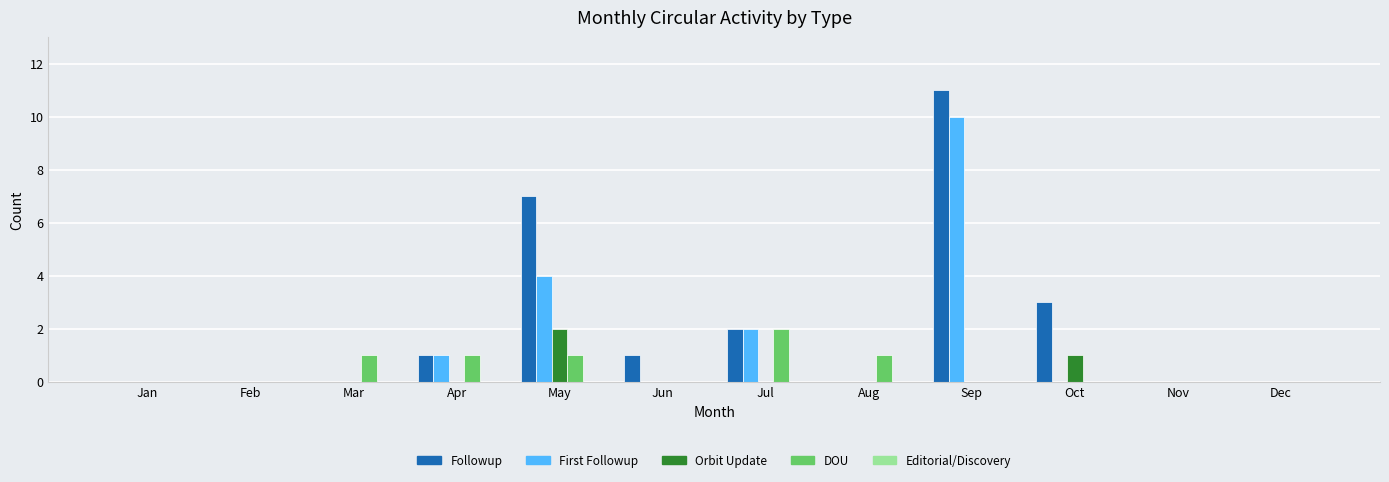

What is the greatest value displayed?

11